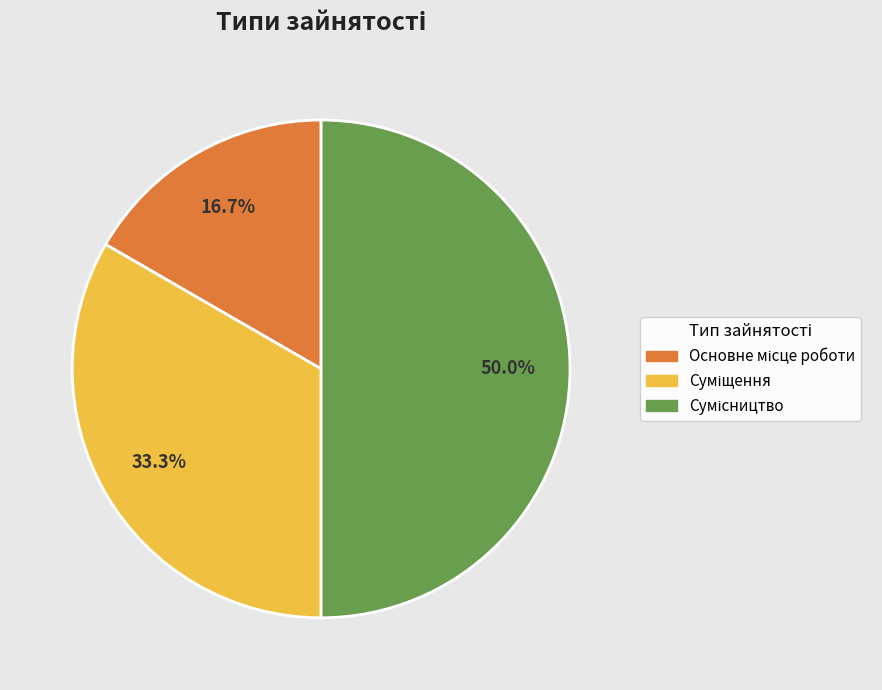

Rank the categories by value from lowest to highest.

Основне місце роботи, Суміщення, Сумісництво